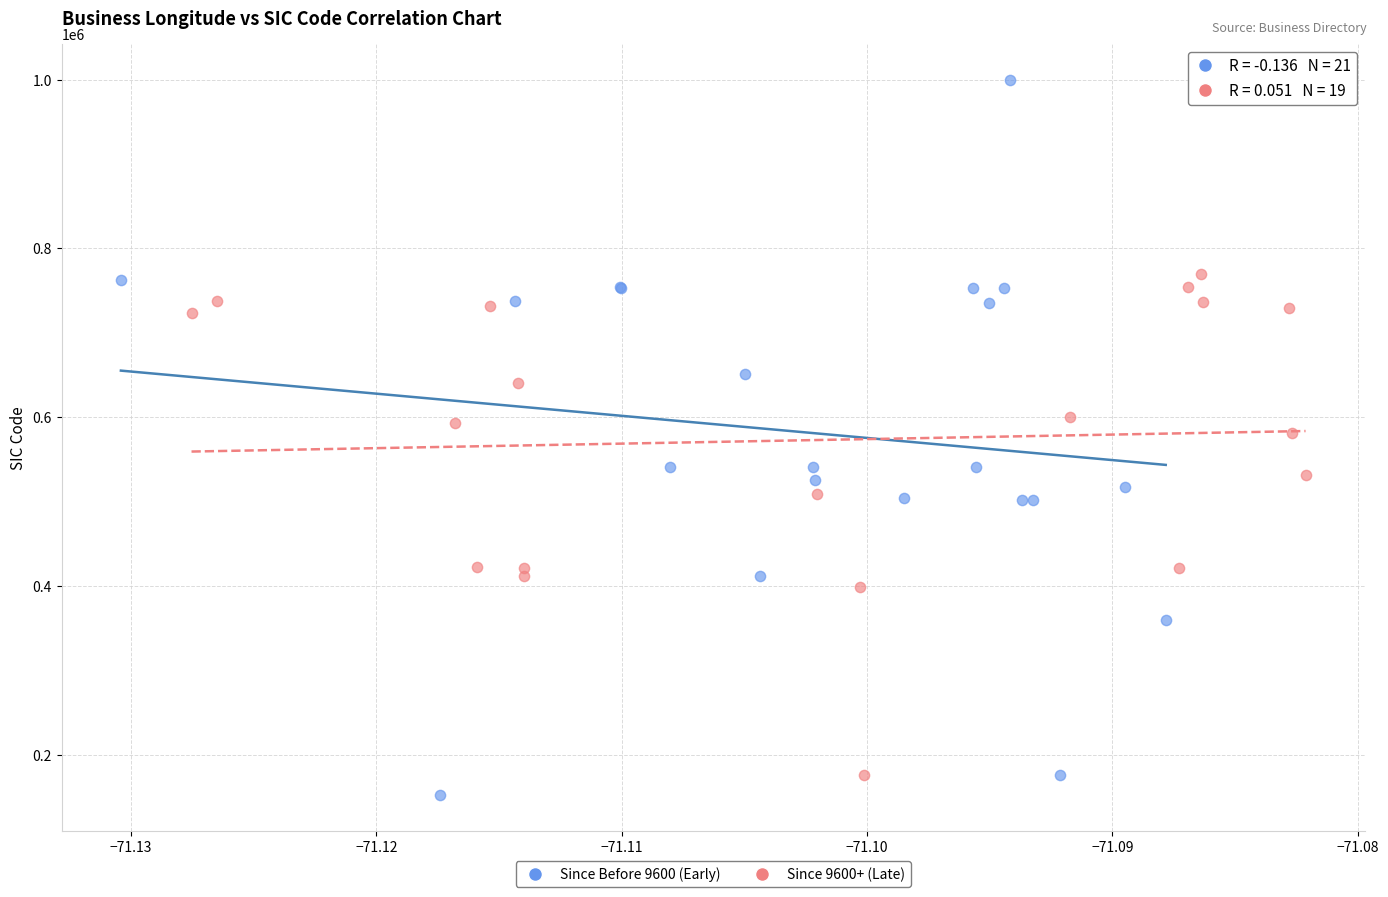

Which series has the widest spread of Y values?

Since Before 9600 (Early)